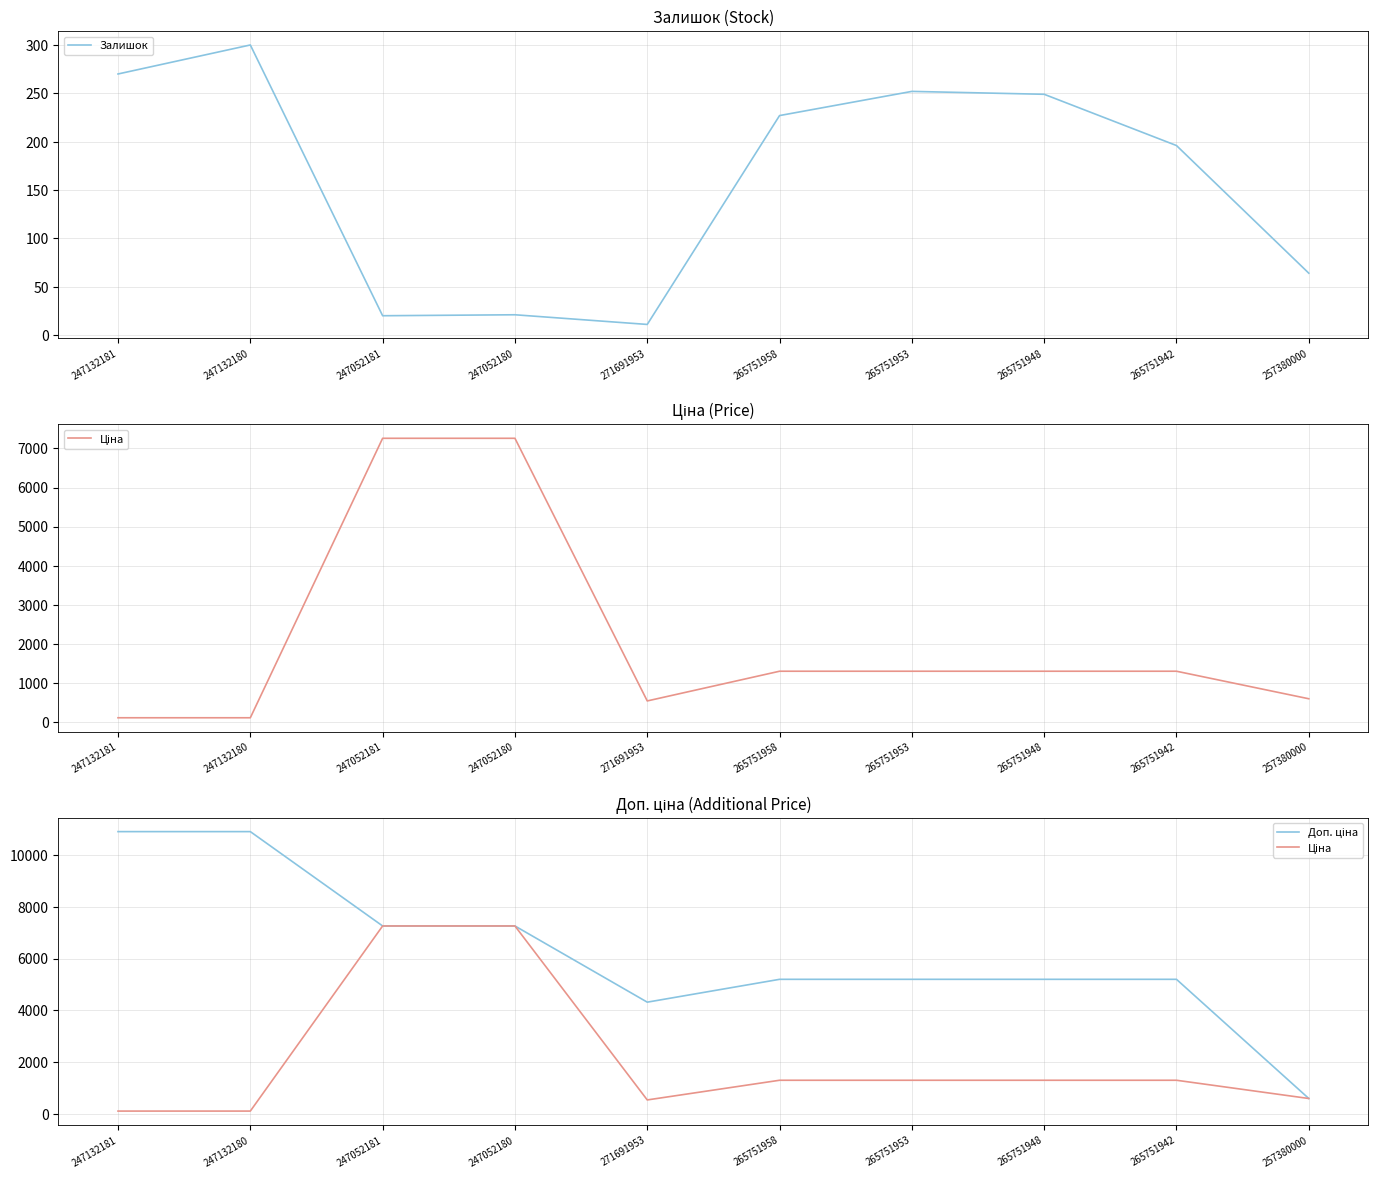

True or false: Залишок and Доп. ціна intersect in this chart.

False